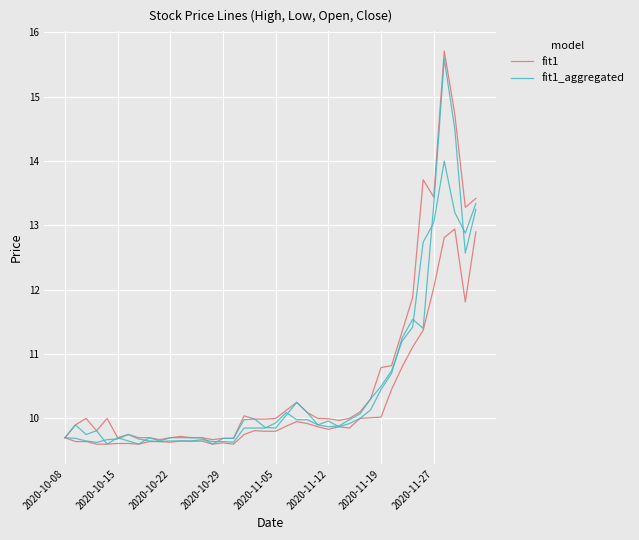

True or false: fit1 has more than 1 interior local peaks.

True